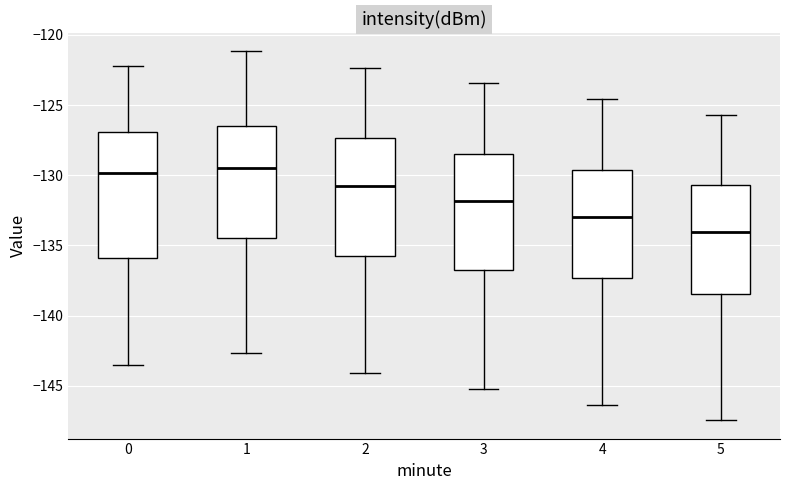

Comparing the boxes themselves (not the whiskers), which one is the tallest?

0